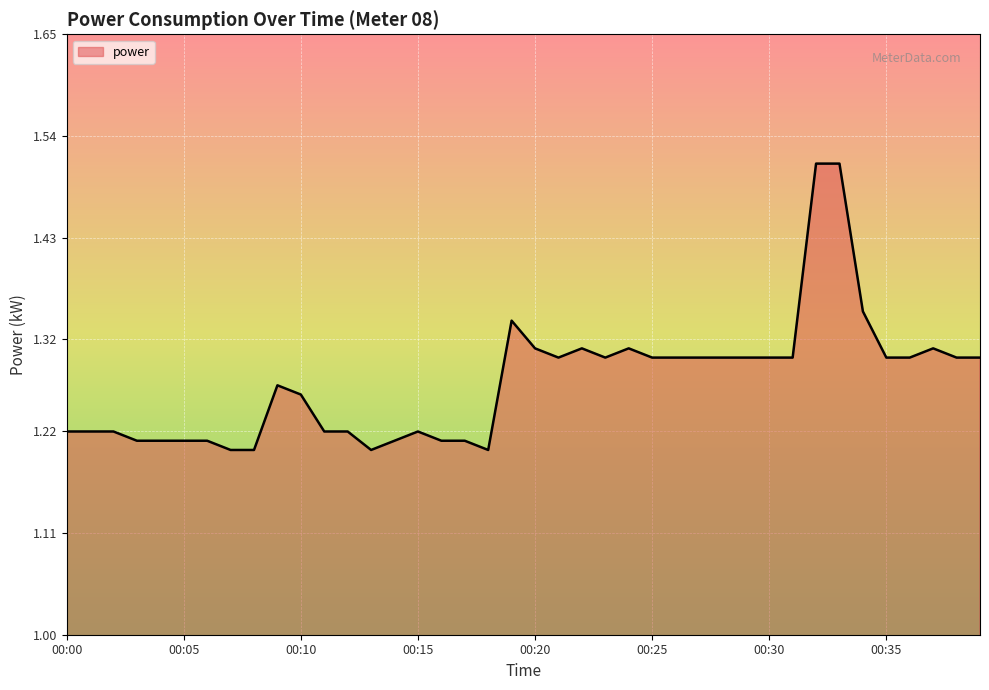

What is the difference between the maximum and minimum values?

0.3